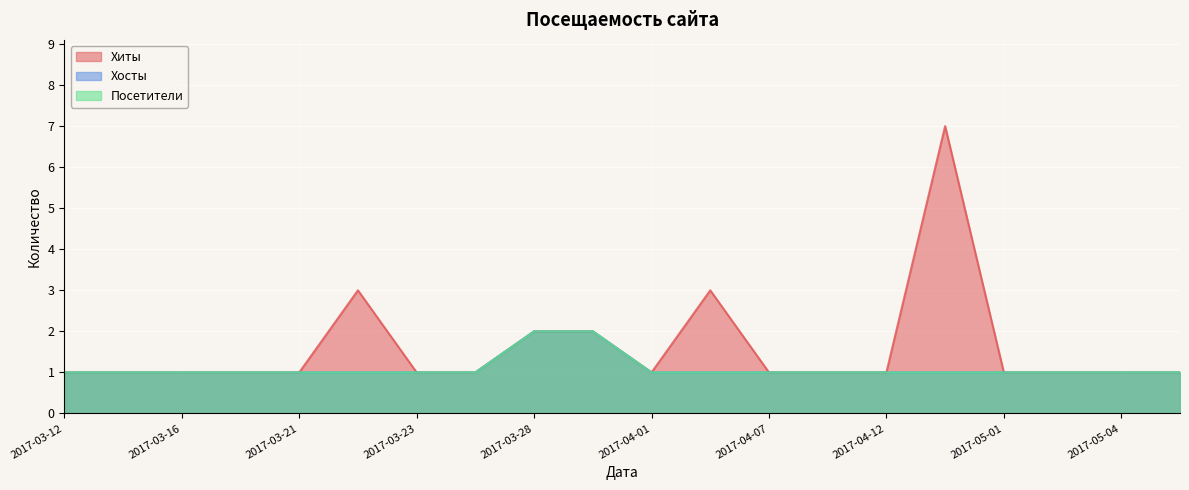

What is the difference between the second highest and minimum values in the Хиты series?

2